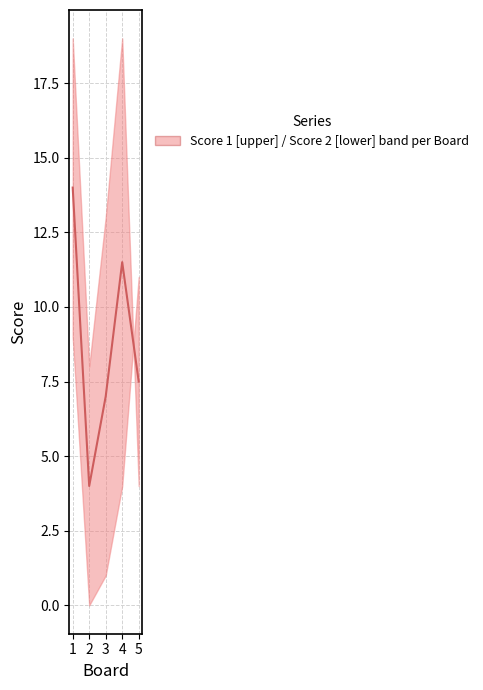

How many points are lower than both their immediate neighbors (excluding endpoints)?

1